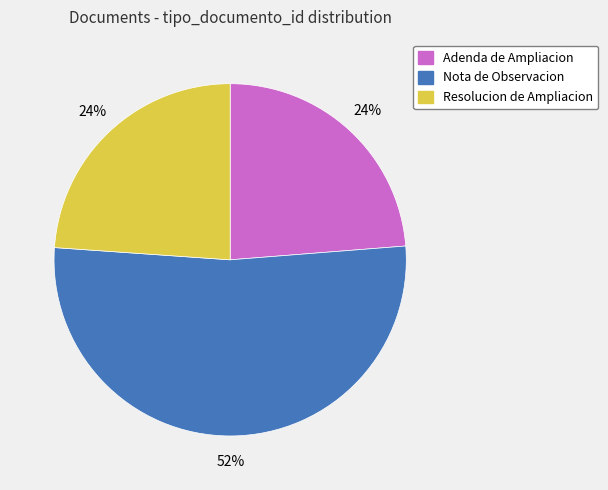

Which category has the biggest portion of the pie?

Nota de Observacion